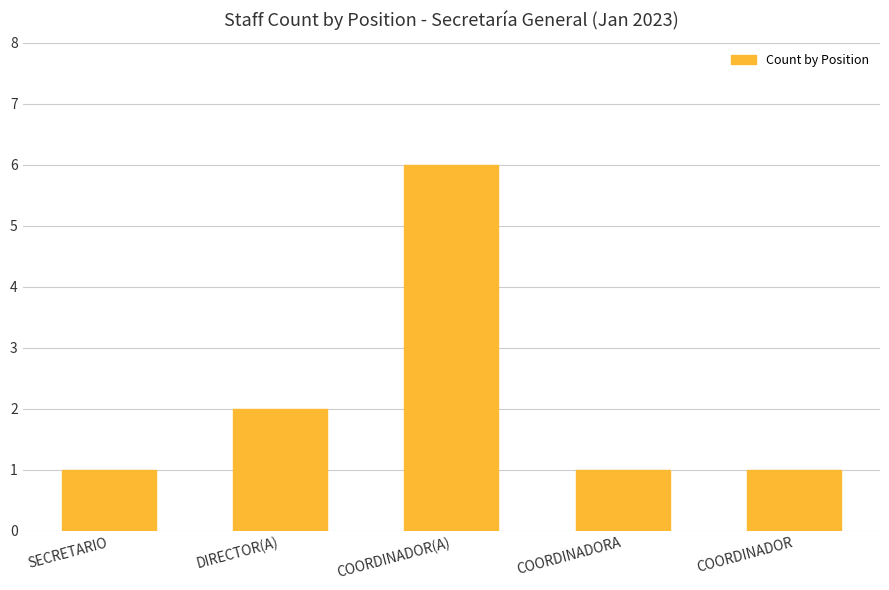

What is the label of the 3rd bar from the left?

COORDINADOR(A)